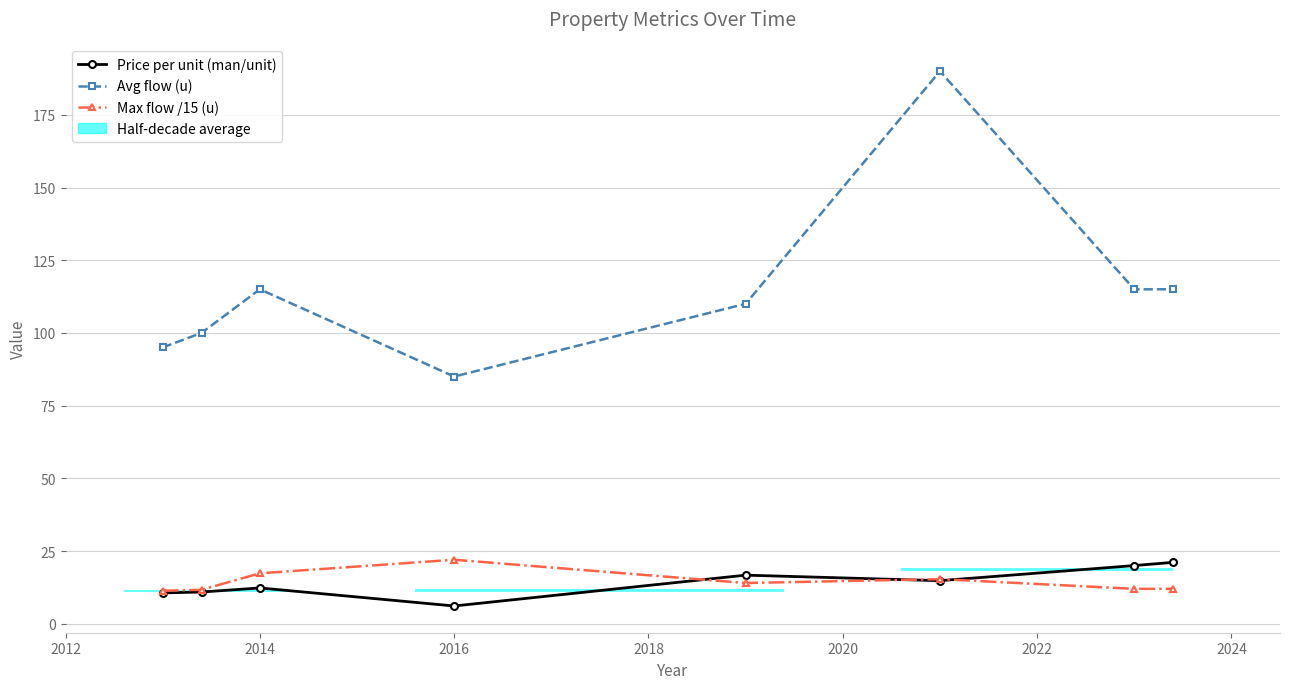

Rank the series by their maximum value, from highest to lowest.

Avg flow (u), Max flow /15 (u), Price per unit (man/unit)